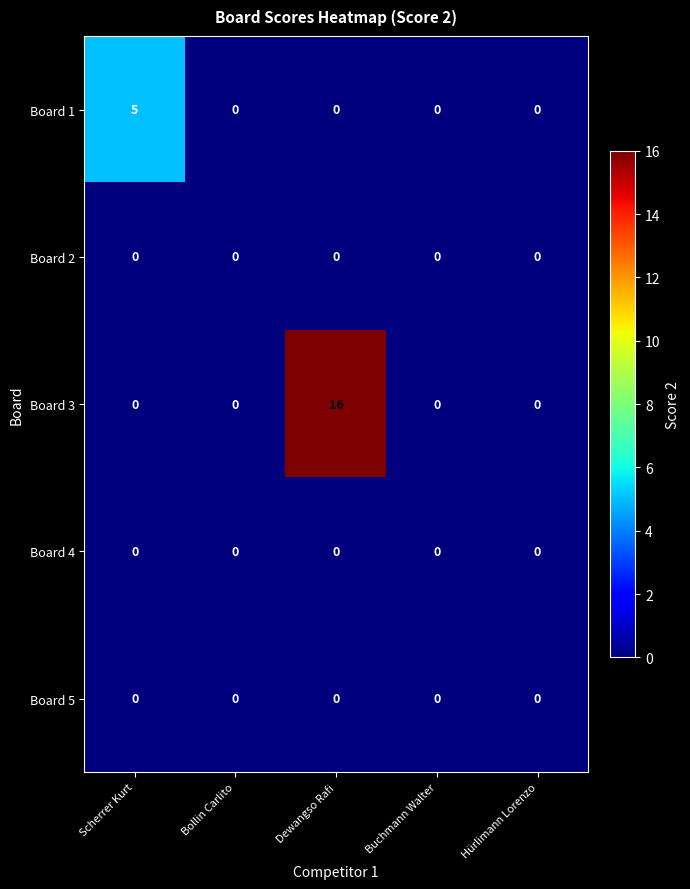

What is the total value across all series at Dewangso Rafi?

16